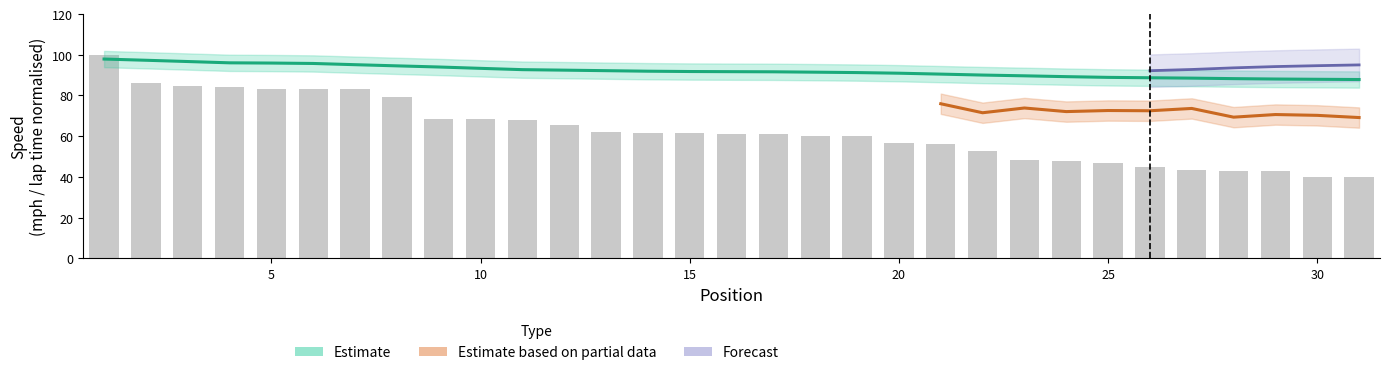

Reading left to right, transcribe all the data shown in this chart.

Best Lap time: 100.0	86.0	84.4	84.3	83.4	83.1	83.0	79.1	68.2	68.2	68.1	65.3	62.1	61.7	61.3	61.2	61.1	60.1	59.9	56.5	55.9	52.9	48.2	47.6	46.6	45.1	43.5	43.1	42.7	40.1	40.0
Best Speed: 97.9	97.3	96.7	96.0	95.9	95.7	95.1	94.5	94.0	93.3	92.7	92.4	92.2	91.9	91.8	91.7	91.6	91.4	91.2	90.9	90.5	90.0	89.6	89.2	88.9	88.7	88.5	88.3	88.1	87.9	87.8